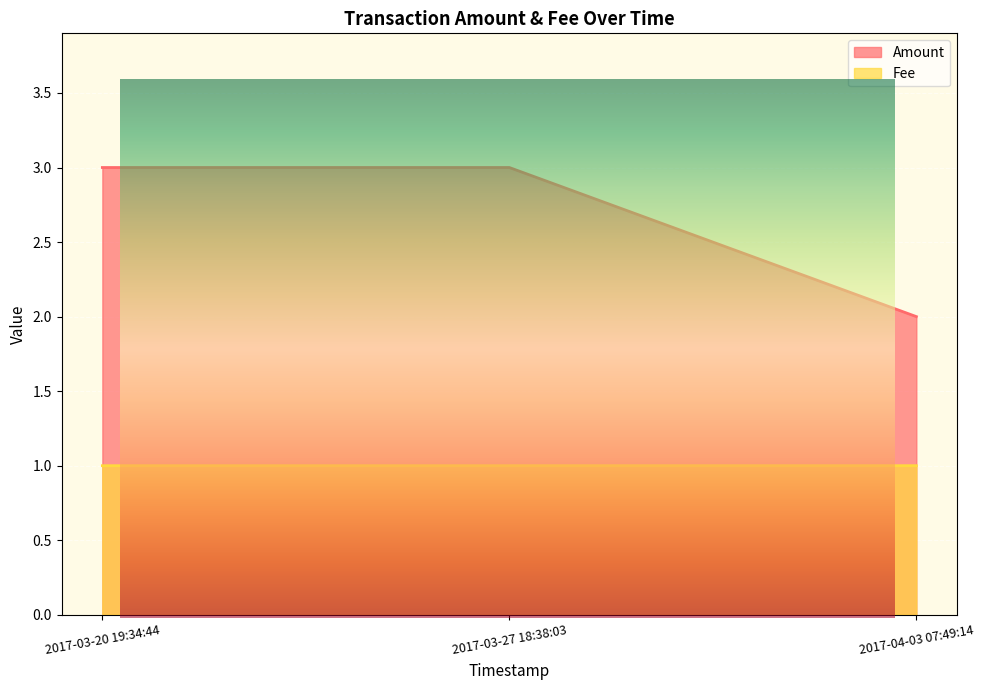

What is the average value of the Fee series?

1.0